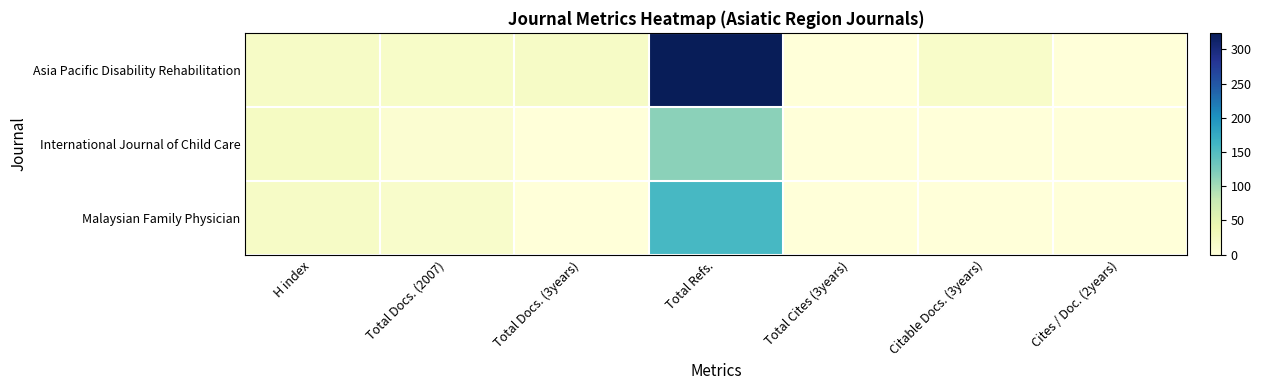

List the series in order of their overall mean, highest first.

Asia Pacific Disability Rehabilitation, Malaysian Family Physician, International Journal of Child Care